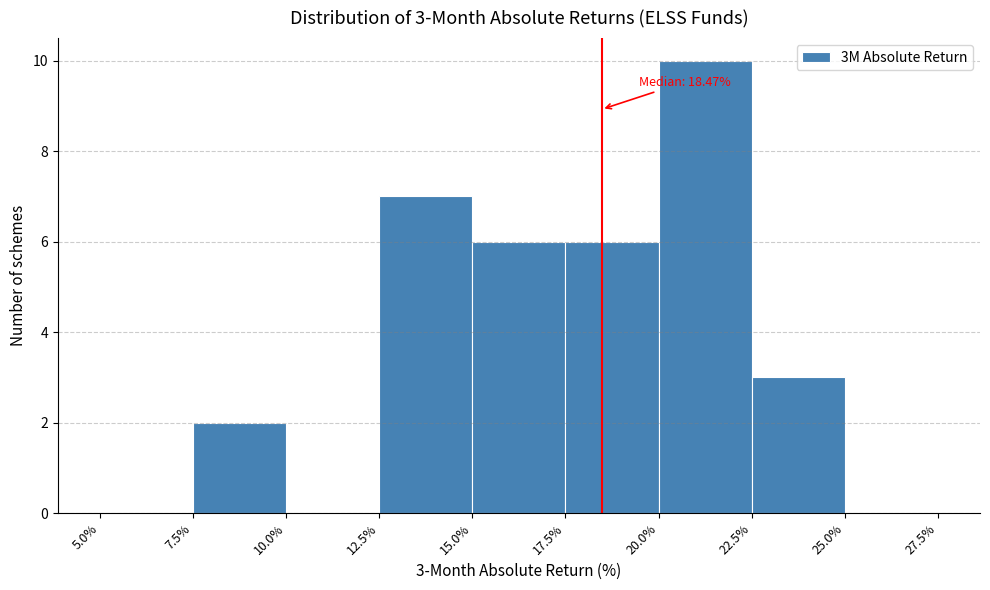

Over which range of the x-axis is the bar tallest?

20.0% to 22.5%